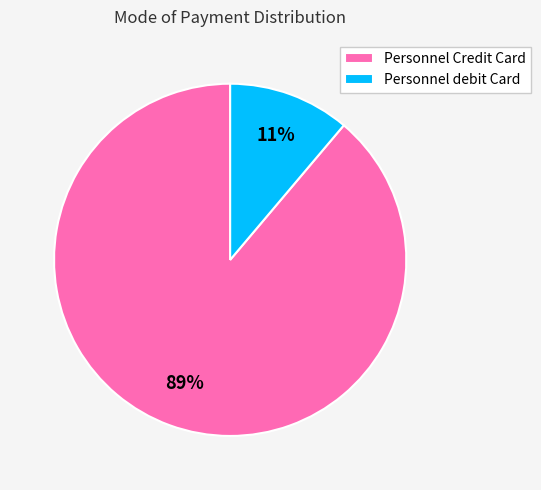

Count the number of slices in the pie.

2